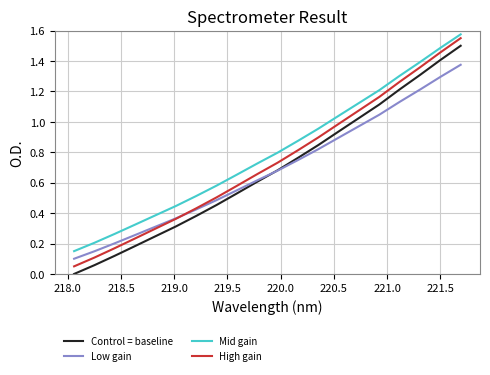

True or false: Control = baseline and Mid gain cross at least once.

False